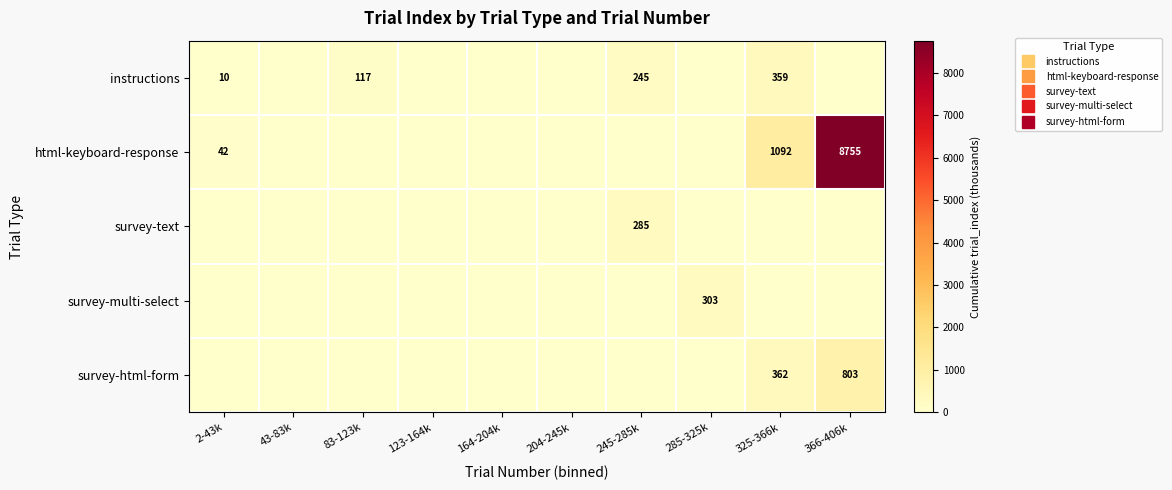

Where is html-keyboard-response nearest to the value 4377?

325-366k